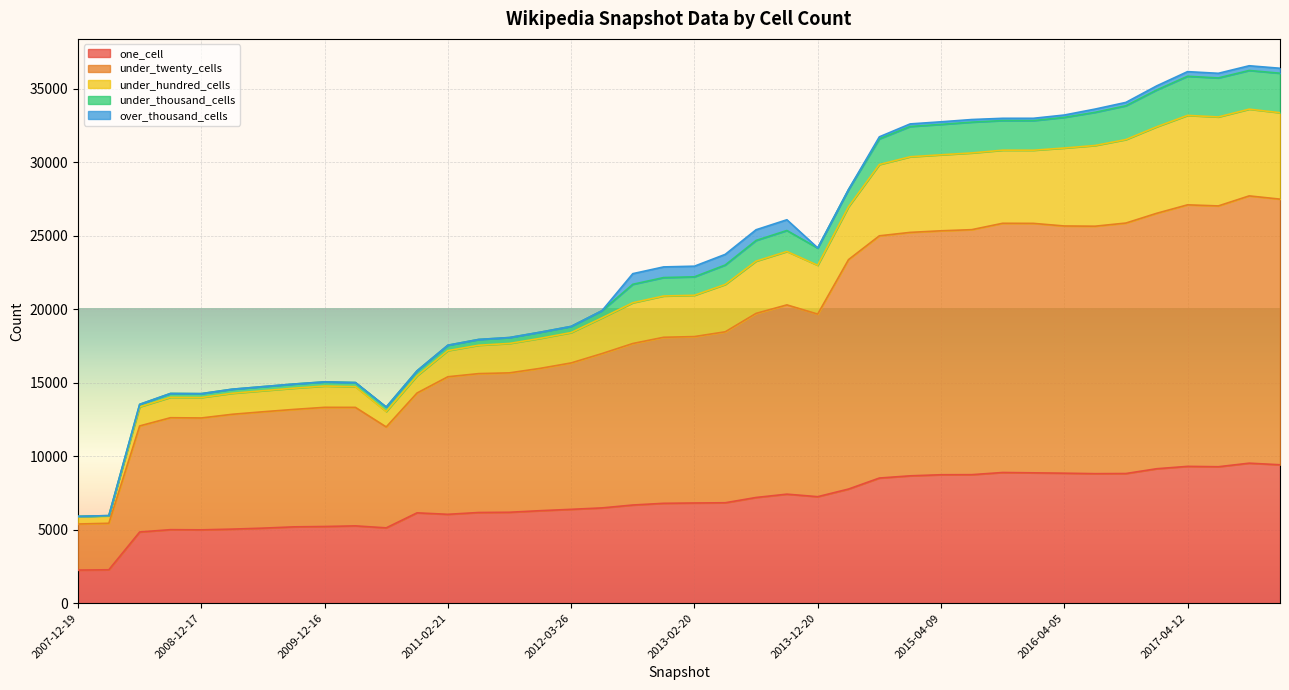

True or false: one_cell and under_twenty_cells cross at least once.

False